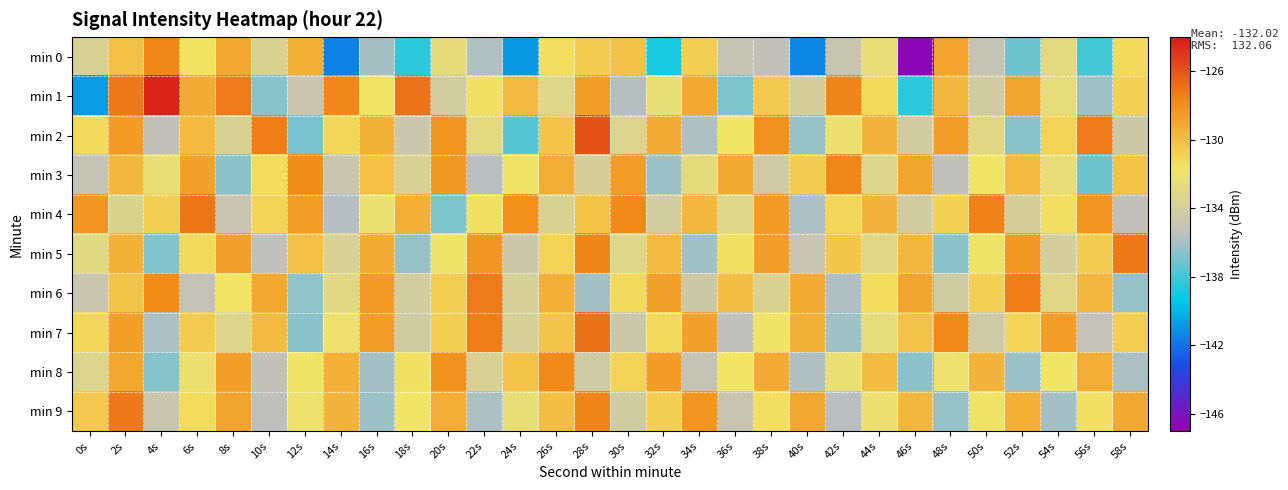

Rank the series by their maximum value, from lowest to highest.

min 8, min 3, min 0, min 6, min 5, min 9, min 4, min 7, min 2, min 1